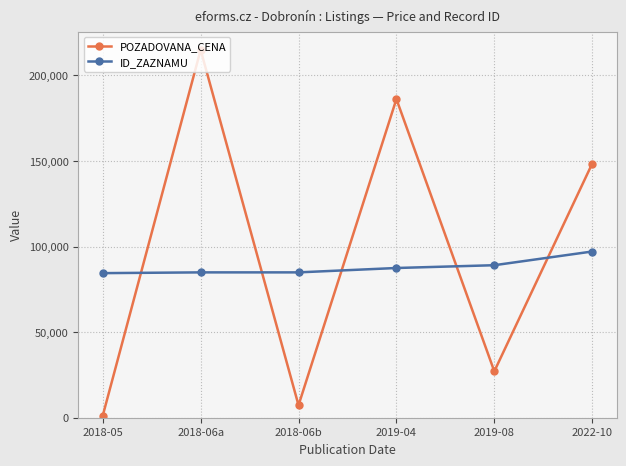

Where do ID_ZAZNAMU and POZADOVANA_CENA first cross each other?

2018-05 and 2018-06a